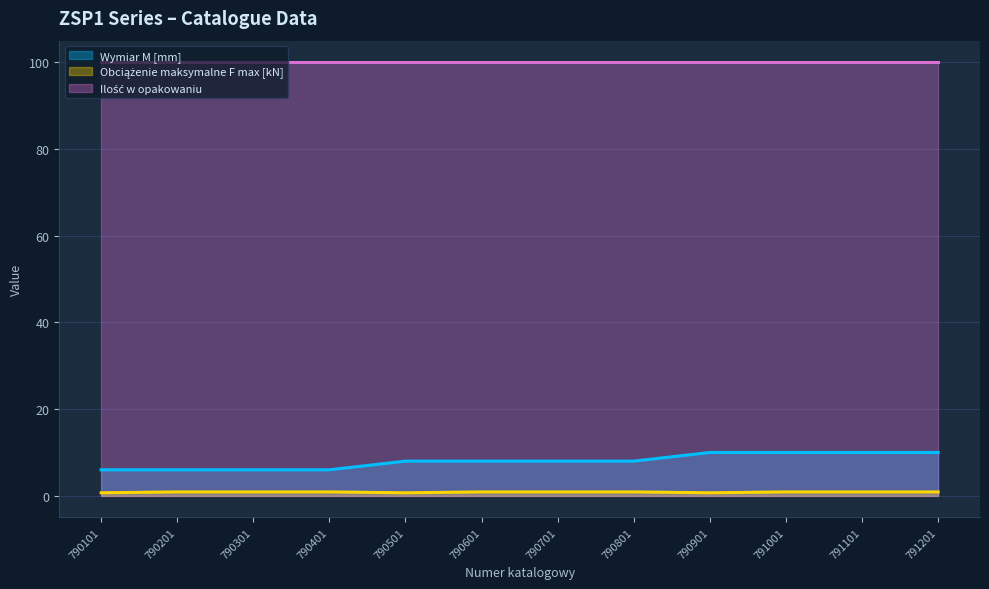

True or false: Wymiar M [mm] has a value of 6.0 at 790201.

True